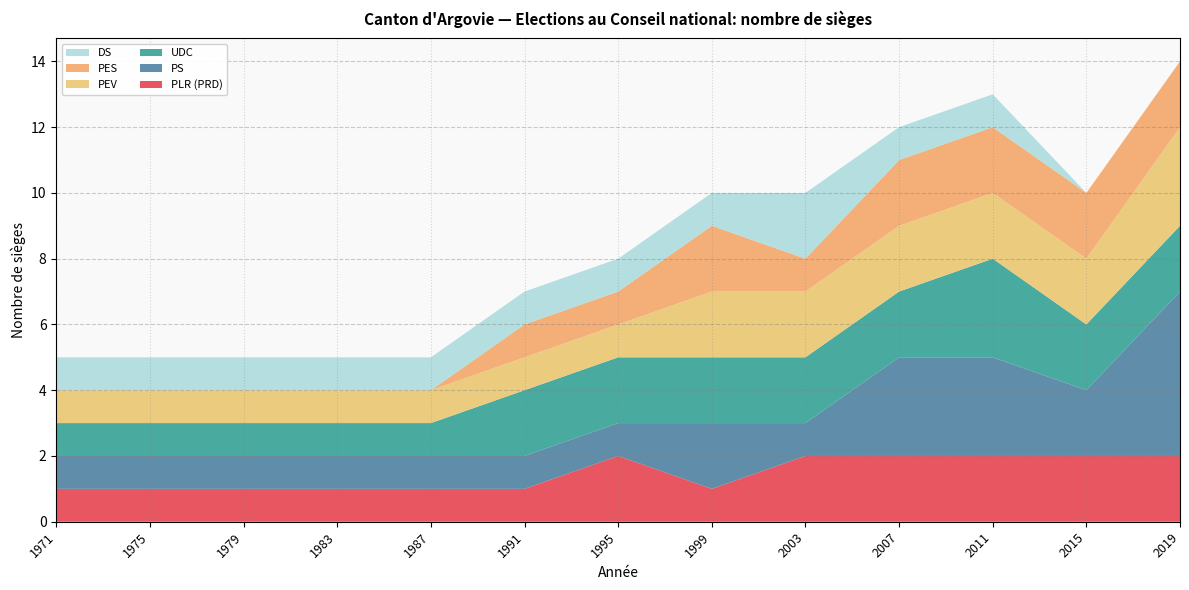

Reading left to right, what are all the values shown in this chart?

PLR (PRD): 1	1	1	1	1	1	2	1	2	2	2	2	2
PS: 1	1	1	1	1	1	1	2	1	3	3	2	5
UDC: 1	1	1	1	1	2	2	2	2	2	3	2	2
PEV: 1	1	1	1	1	1	1	2	2	2	2	2	3
PES: 0	0	0	0	0	1	1	2	1	2	2	2	2
DS: 1	1	1	1	1	1	1	1	2	1	1	0	0